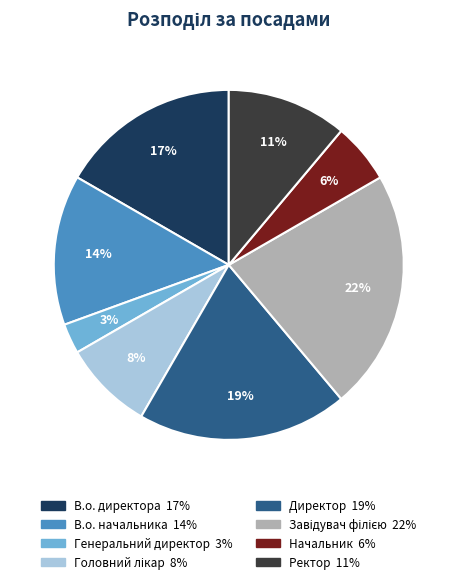

Which category has the smallest portion of the pie?

Генеральний директор